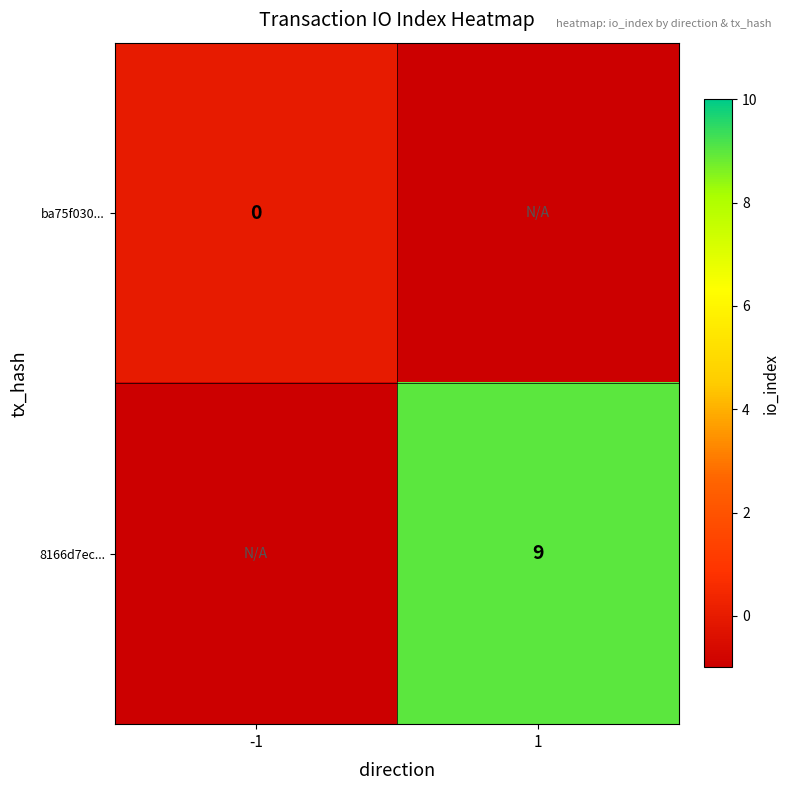

What is the difference between the highest and lowest values at -1?

1